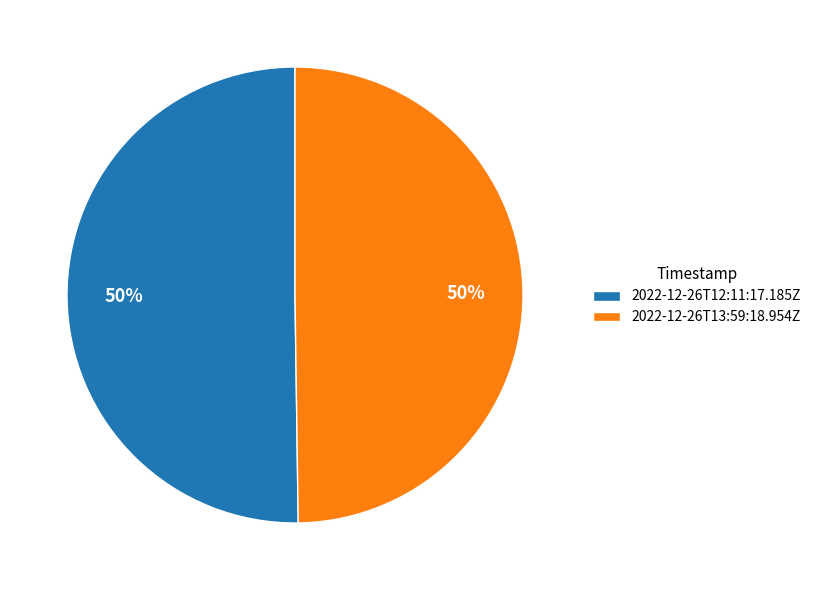

To the nearest percent, what percentage of the pie is 2022-12-26T12:11:17.185Z?

50%